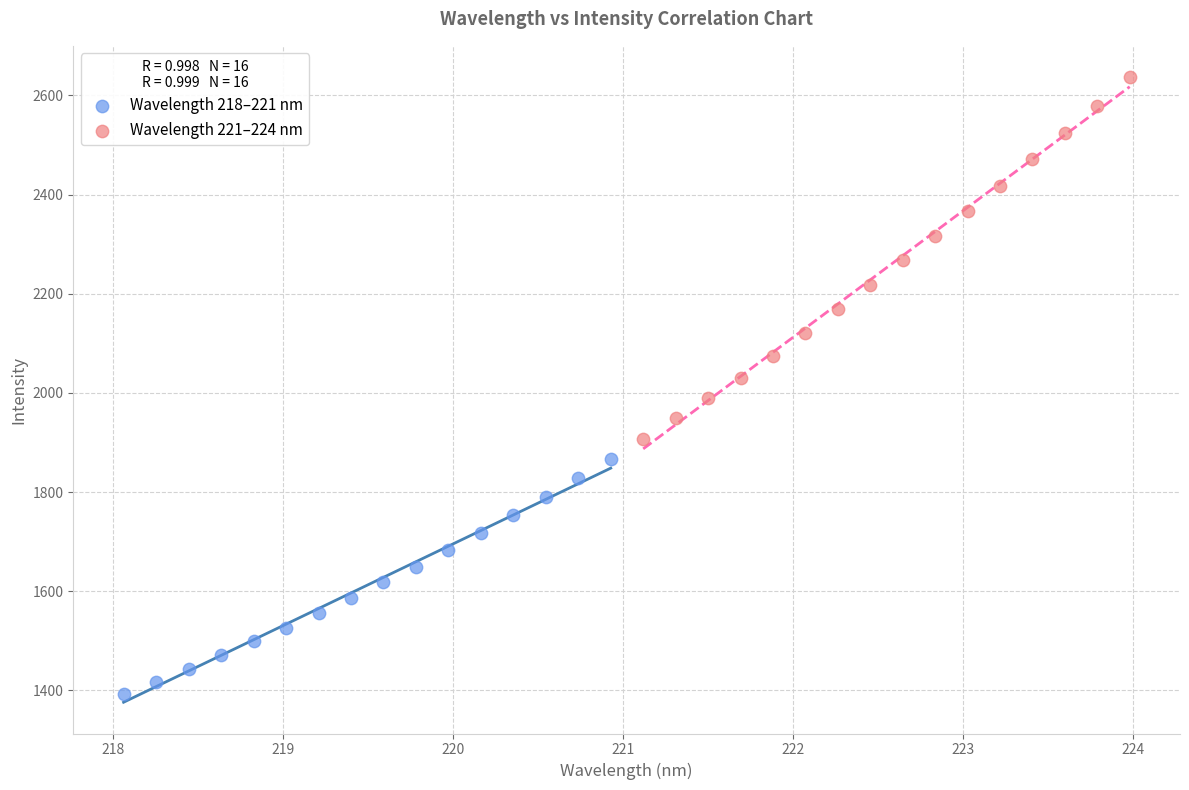

Which series reaches the maximum Y coordinate?

Wavelength 221–224 nm